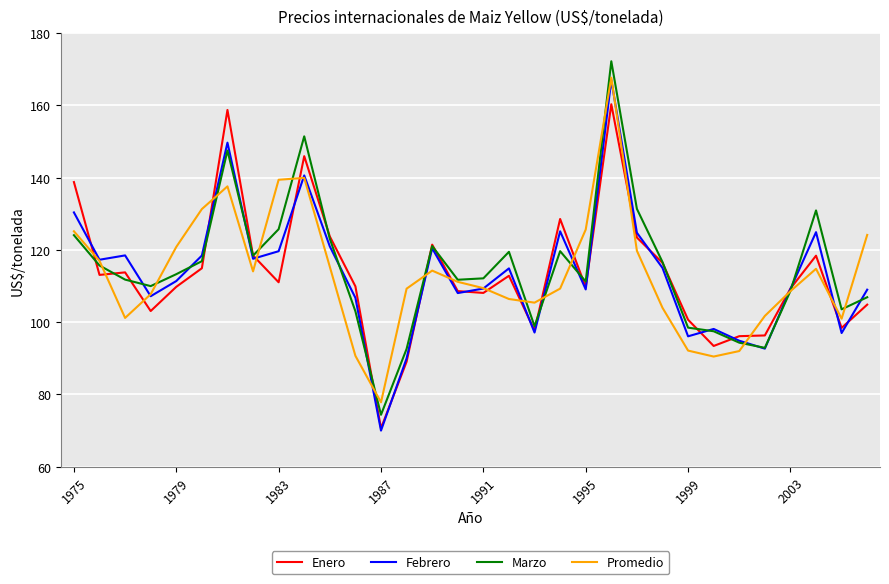

What is the highest value of the Promedio series?

167.7